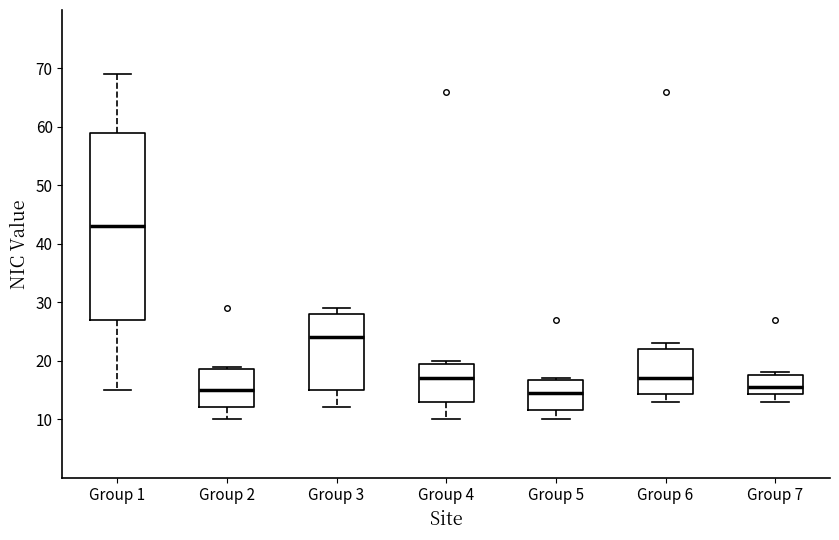

Which box's median line is the highest?

Group 1